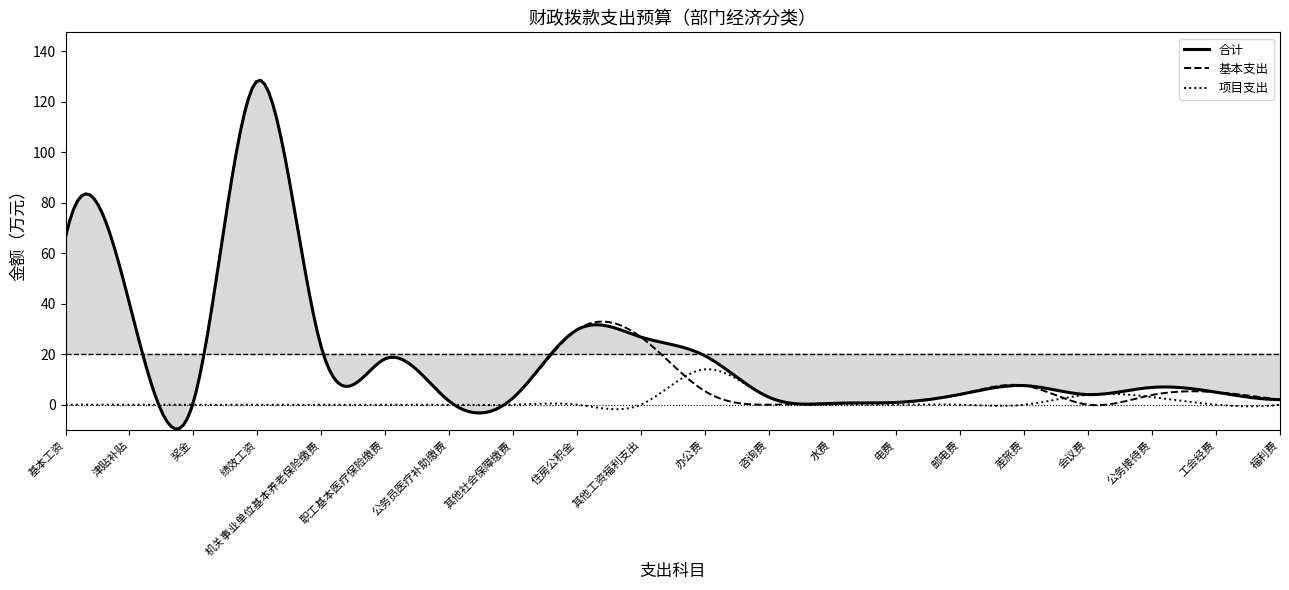

How many values in 项目支出 are above zero?

4